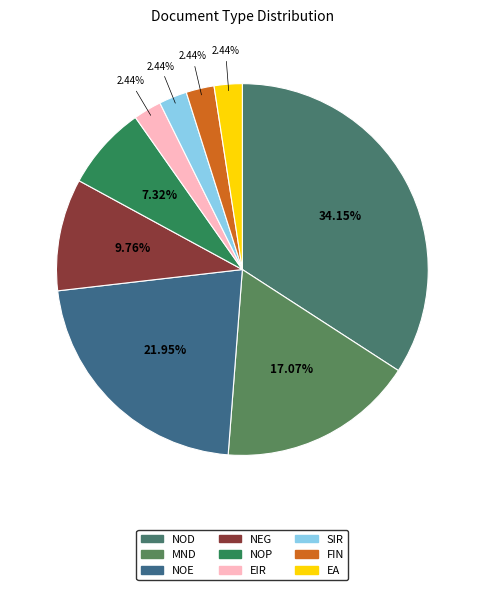

How many segments does this pie chart have?

9